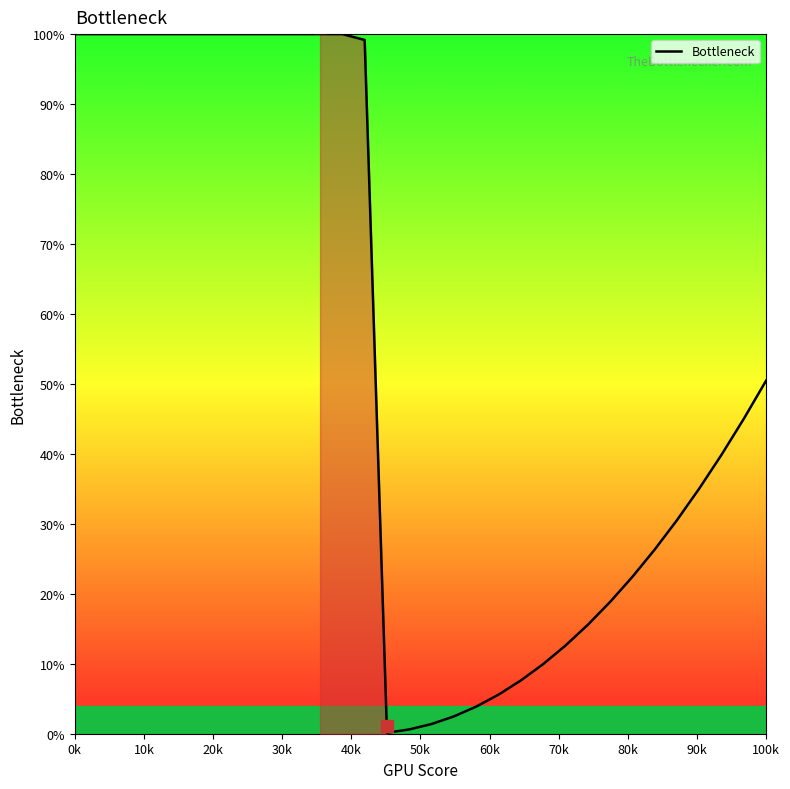

What is the highest value of the Bottleneck series?

100.0